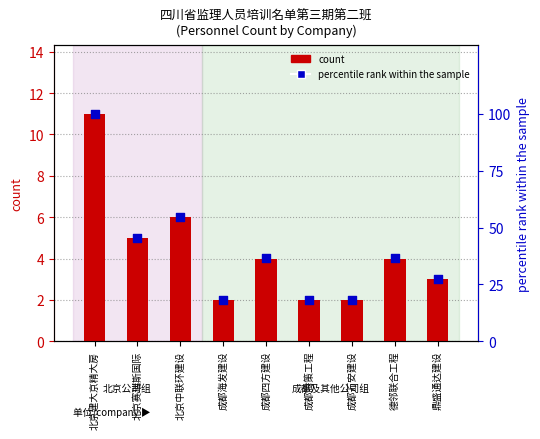

Is the value of percentile rank within the sample at 成都腾策工程 greater than the value of count at 成都万安建设?

Yes